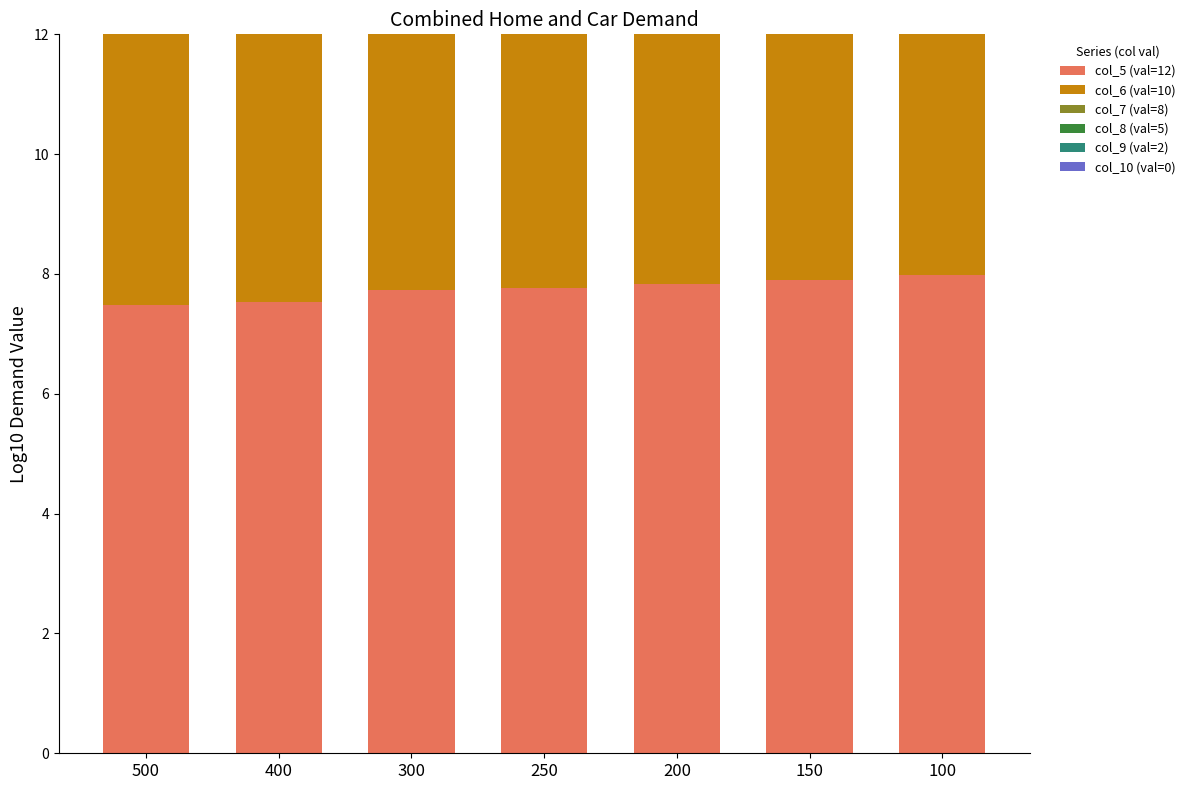

Which series has the widest spread of values?

col_10 (val=0)